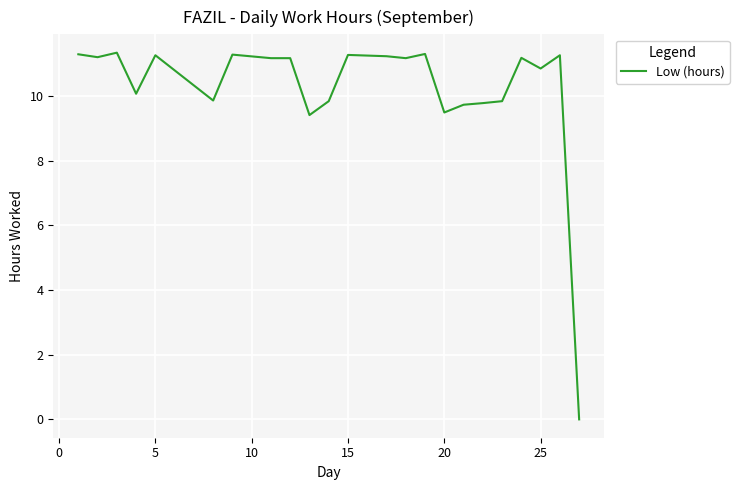

What is the maximum value shown in the chart?

11.3